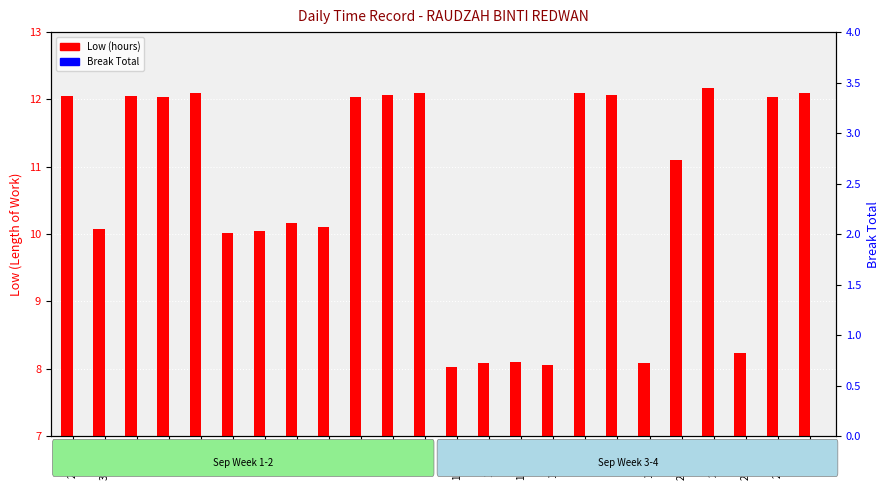

Reading right to left, what are all the values shown in this chart?

Low (hours): 12.1	12.0	8.2	12.2	11.1	8.1	12.1	12.1	8.1	8.1	8.1	8.0	12.1	12.1	12.0	10.1	10.2	10.1	10.0	12.1	12.0	12.1	10.1	12.1
Break Total: 0.0	0.0	0.0	0.0	0.0	0.0	0.0	0.0	0.0	0.0	0.0	0.0	0.0	0.0	0.0	0.0	0.0	0.0	0.0	0.0	0.0	0.0	0.0	0.0